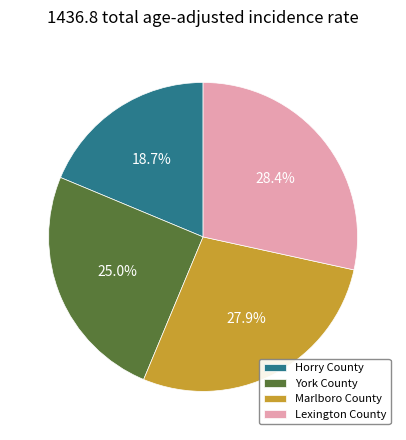

What is the smallest slice in the pie chart?

Horry County